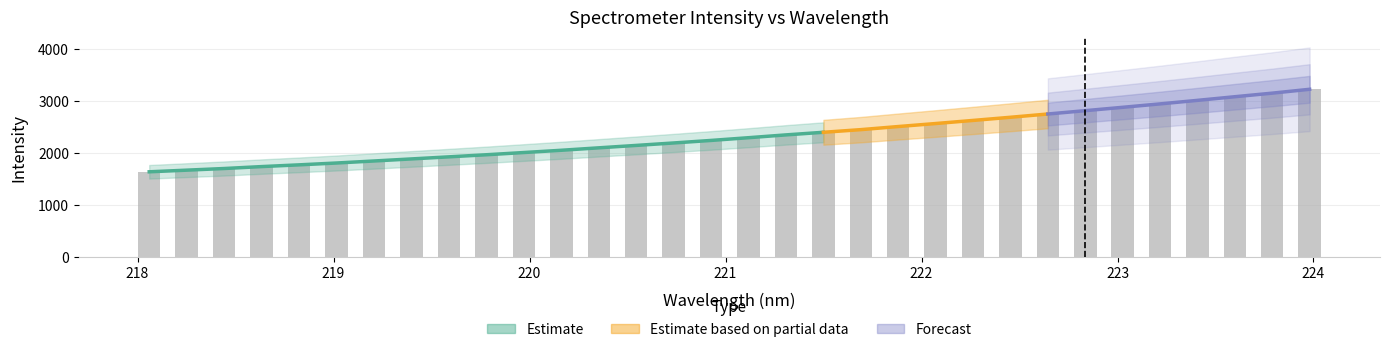

What is the label of the 16th bar from the left?

221